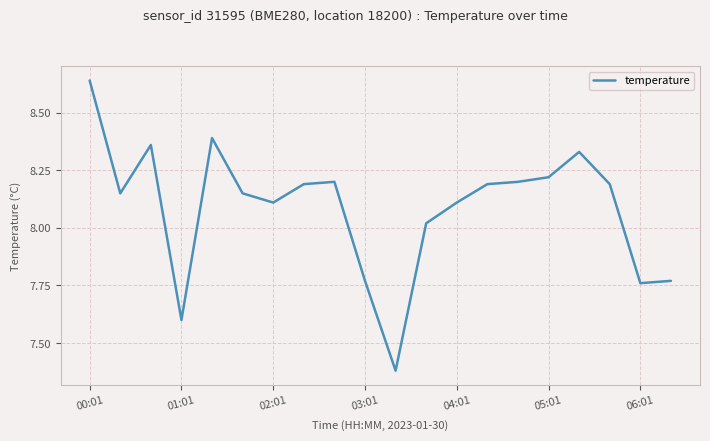

What is the difference between the maximum and minimum values?

1.3